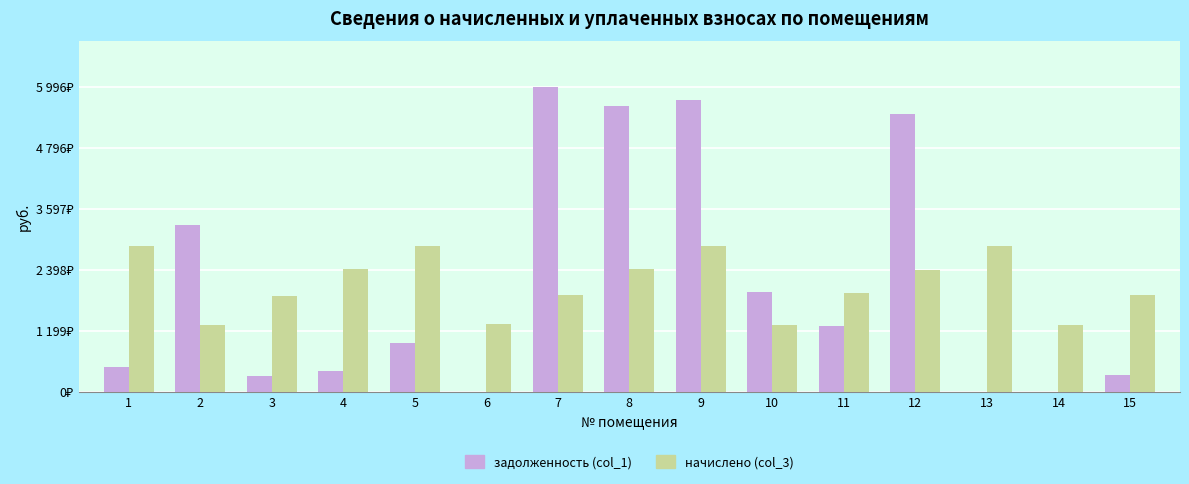

What is the approximate value of начислено (col_3) at 11?

1945.6